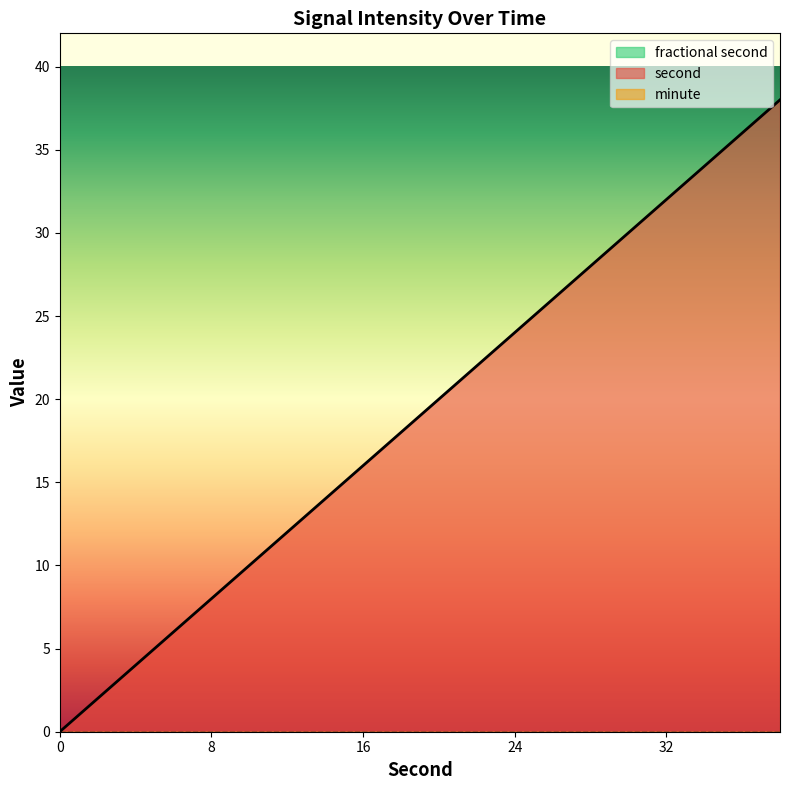

True or false: second has more than 1 points higher than both neighbors.

False